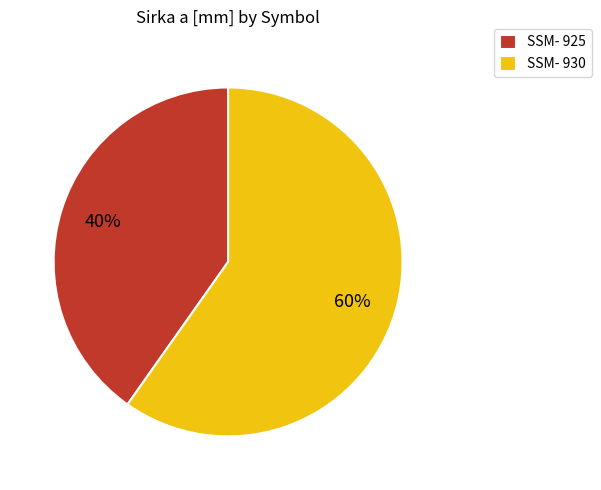

Which category has the smallest portion of the pie?

SSM- 925